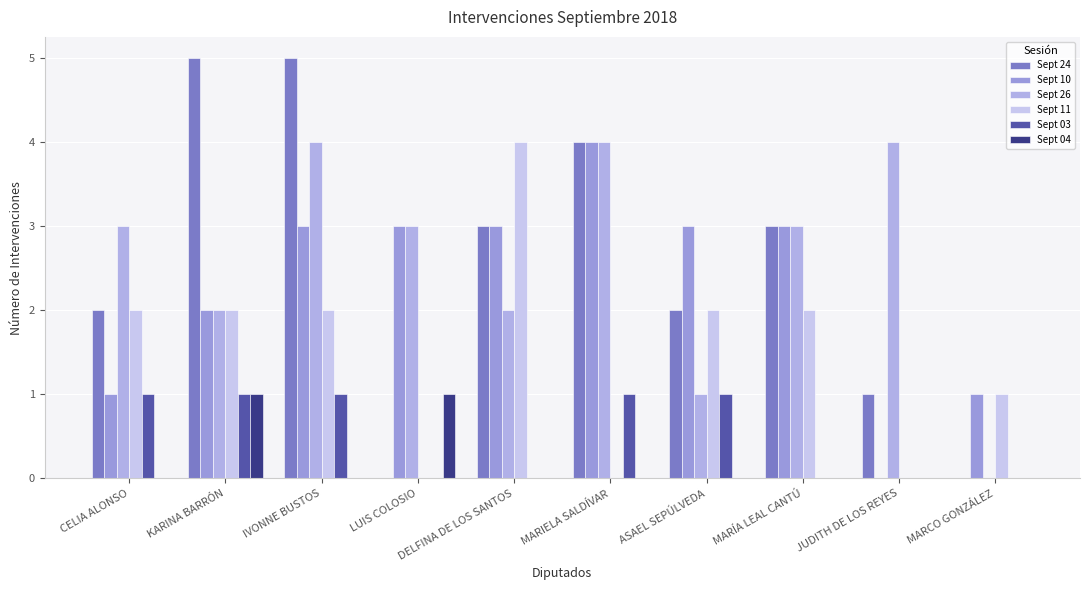

How many distinct data groups are displayed?

6